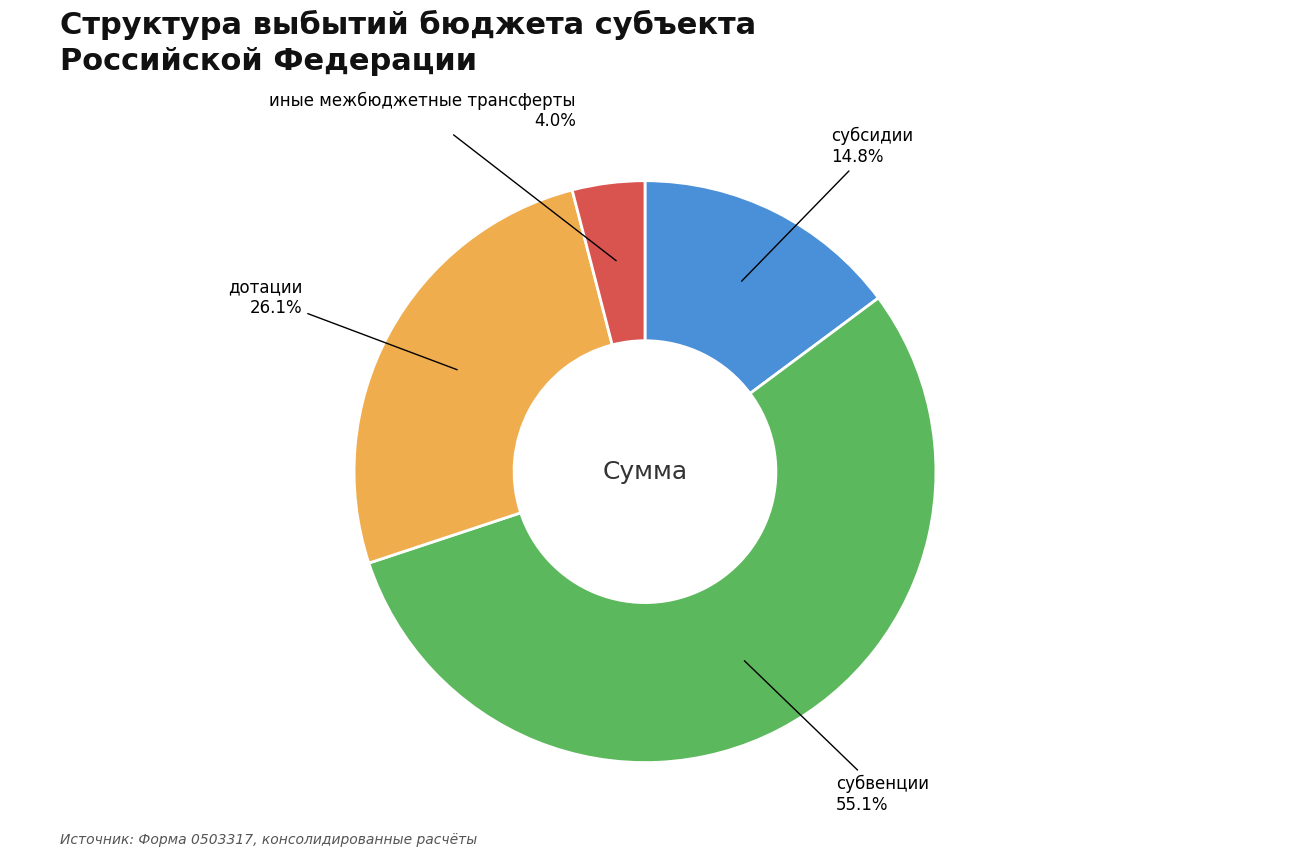

Is there a majority slice in this chart?

Yes